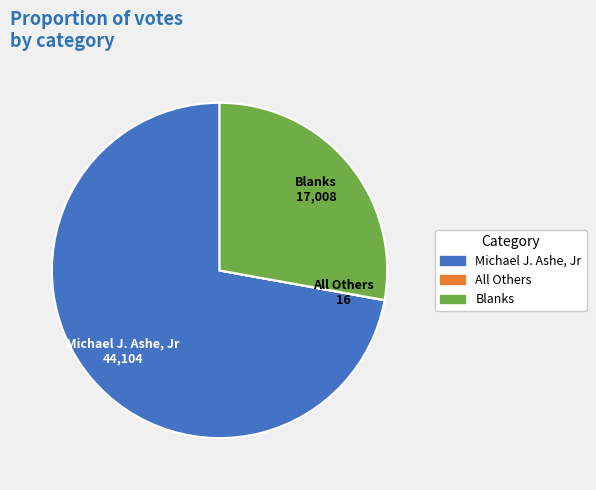

Is the sum of Michael J. Ashe, Jr and Blanks greater than half?

Yes